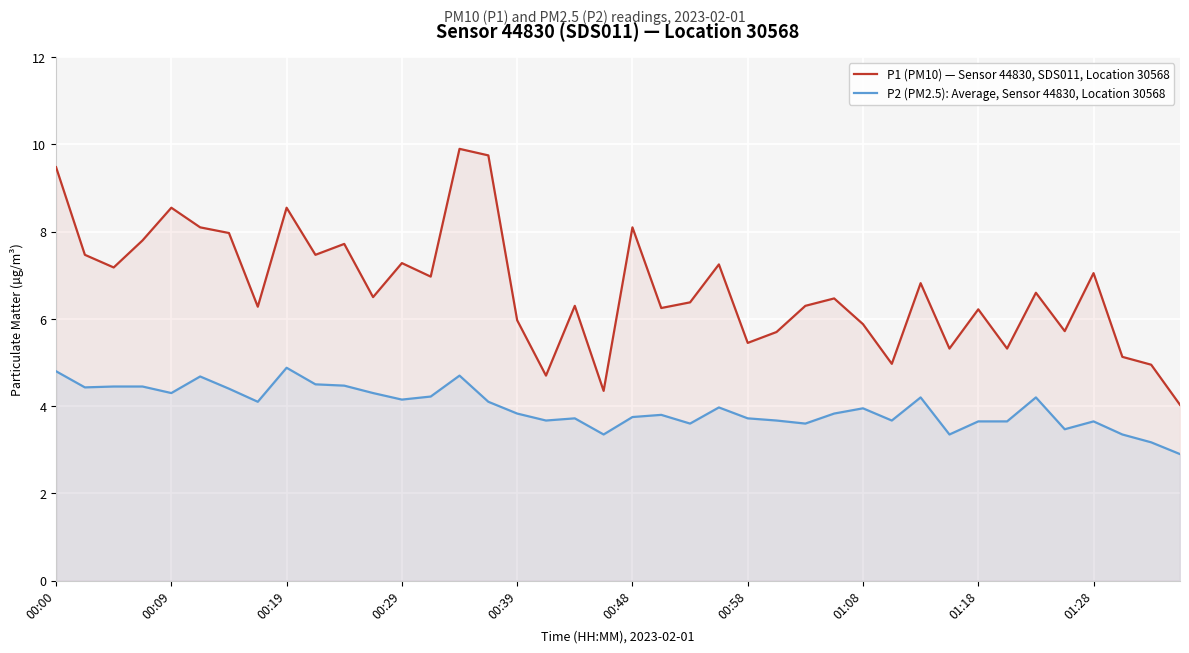

How many data points in P2 (PM2.5): Average, Sensor 44830, Location 30568 are less than 3?

1